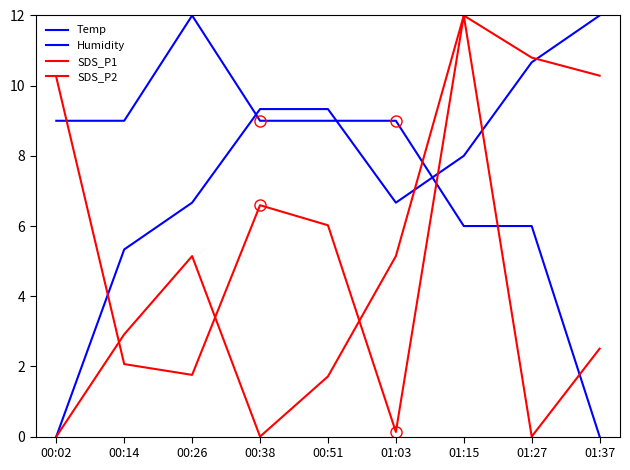

At how many categories does at least one series exceed 4?

9